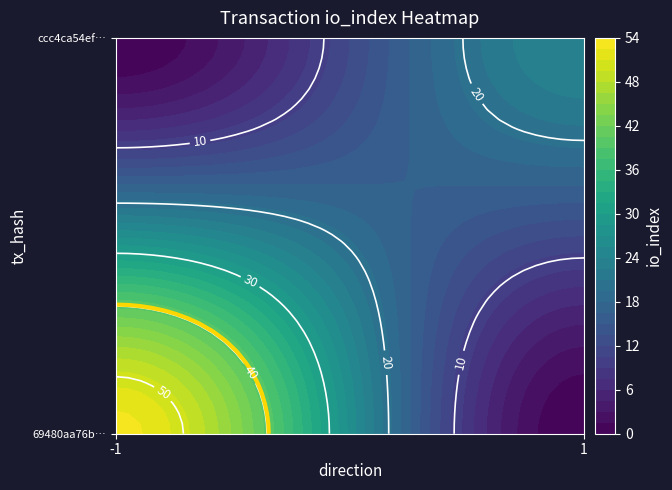

At how many categories does at least one series exceed 24?

1